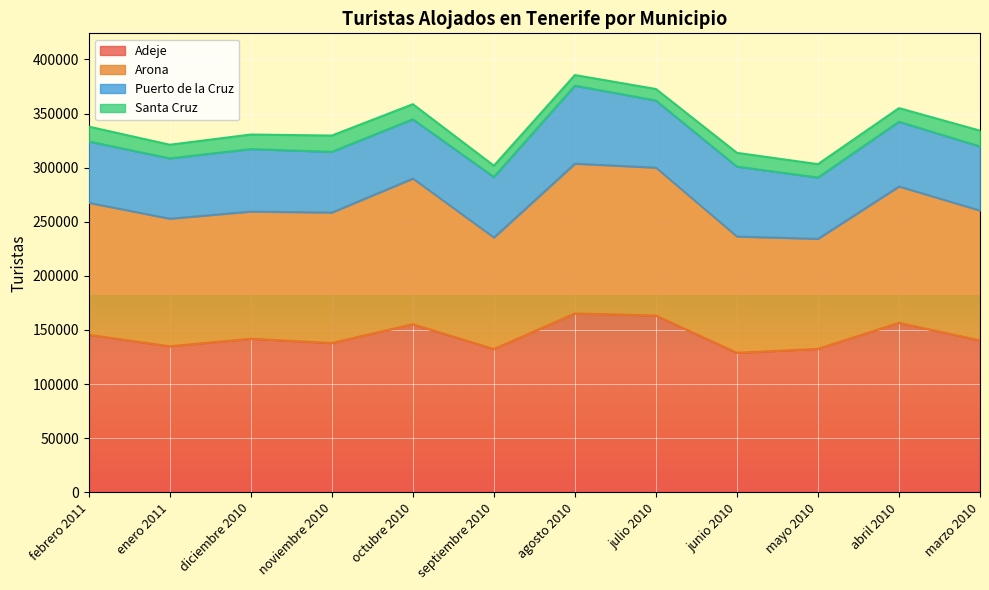

List the labels in order of Adeje value, largest first.

agosto 2010, julio 2010, abril 2010, octubre 2010, febrero 2011, diciembre 2010, marzo 2010, noviembre 2010, enero 2011, mayo 2010, septiembre 2010, junio 2010